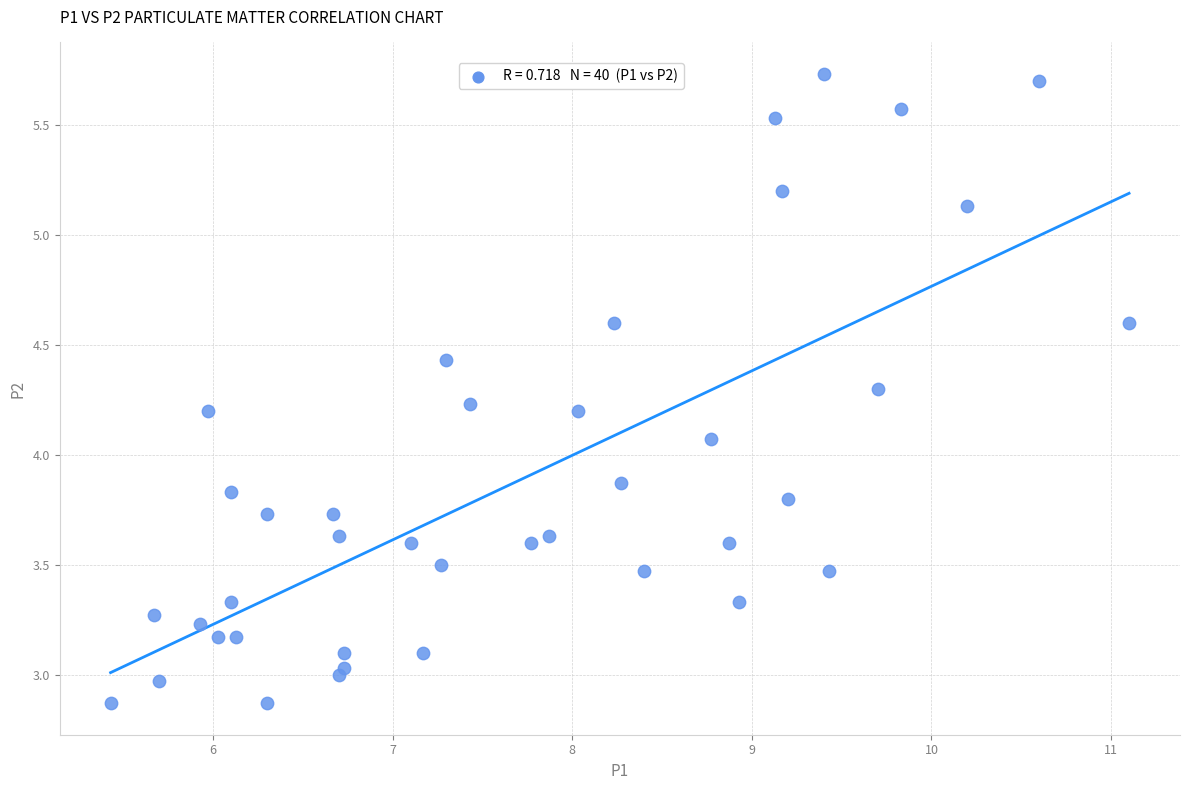

What Y value in the scatter plot is closest to 4?

4.1